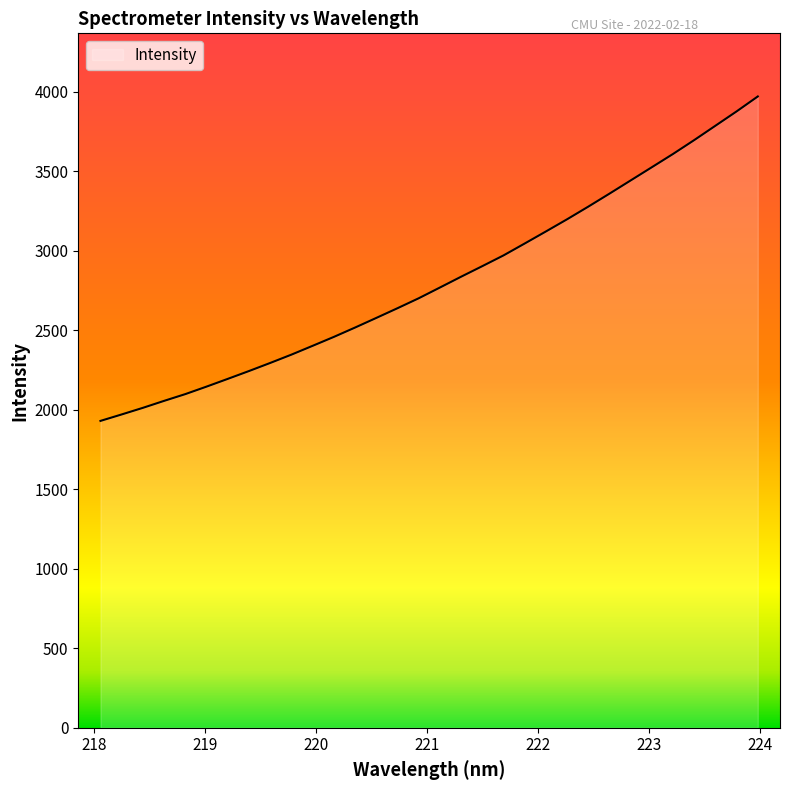

True or false: there are more than 1 points higher than both neighbors.

False